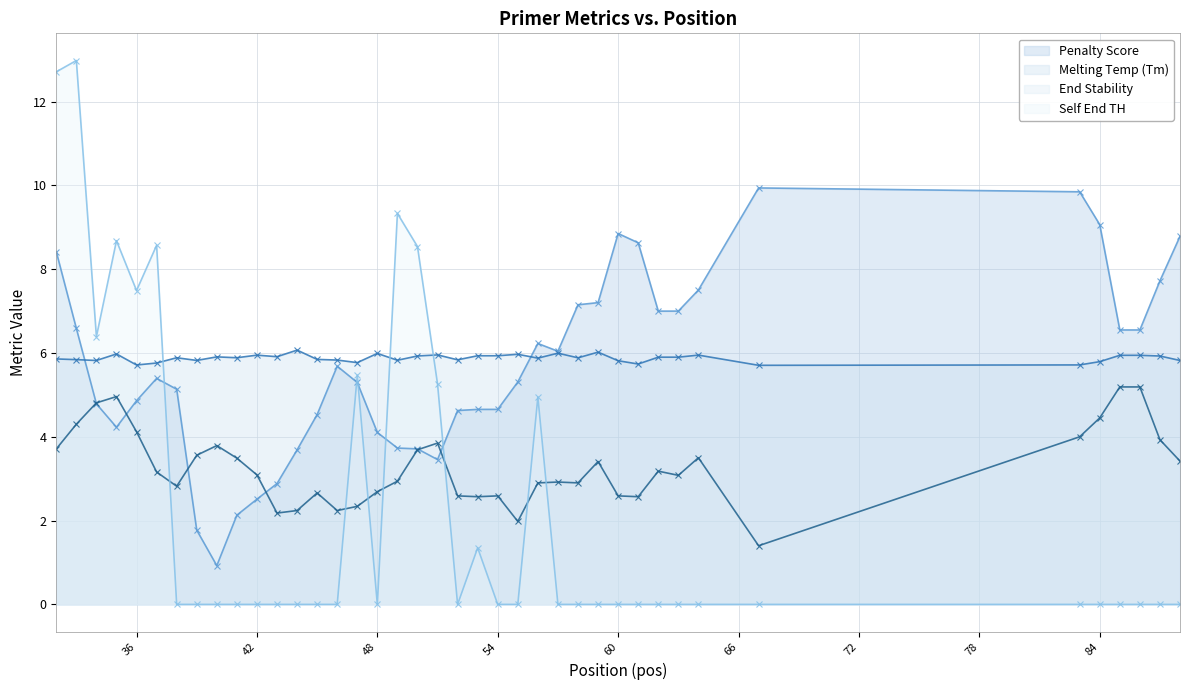

Between 36 and 41, which series saw the biggest shift?

PRIMER_LEFT_0_SELF_END_TH